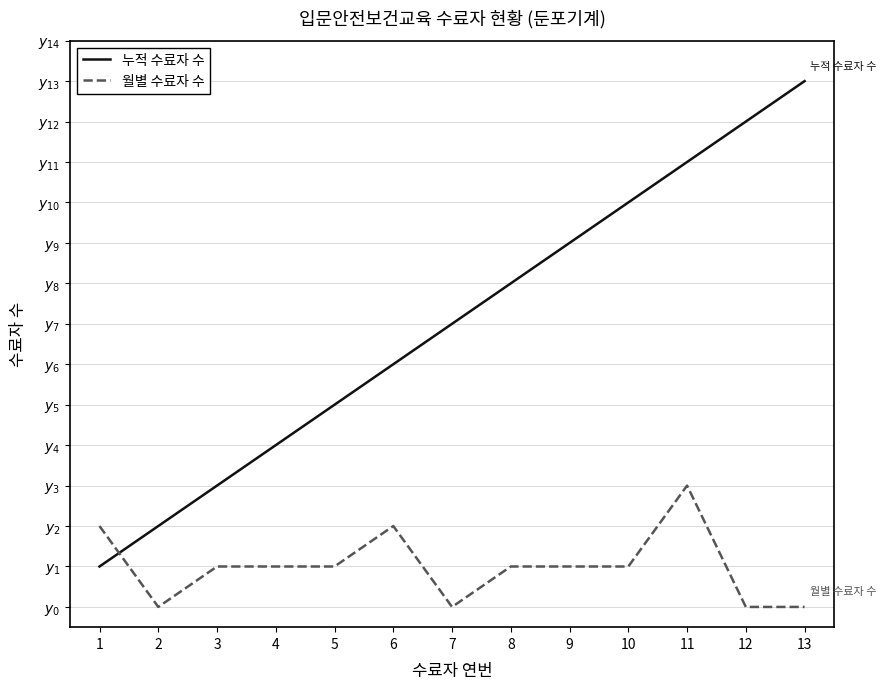

In 월별 수료자 수, how many points are higher than both neighbors (excluding endpoints)?

2